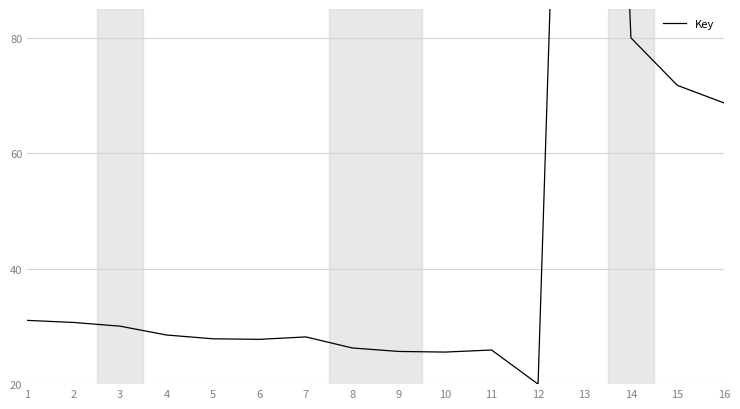

Between 15 and 13, which is larger?

13